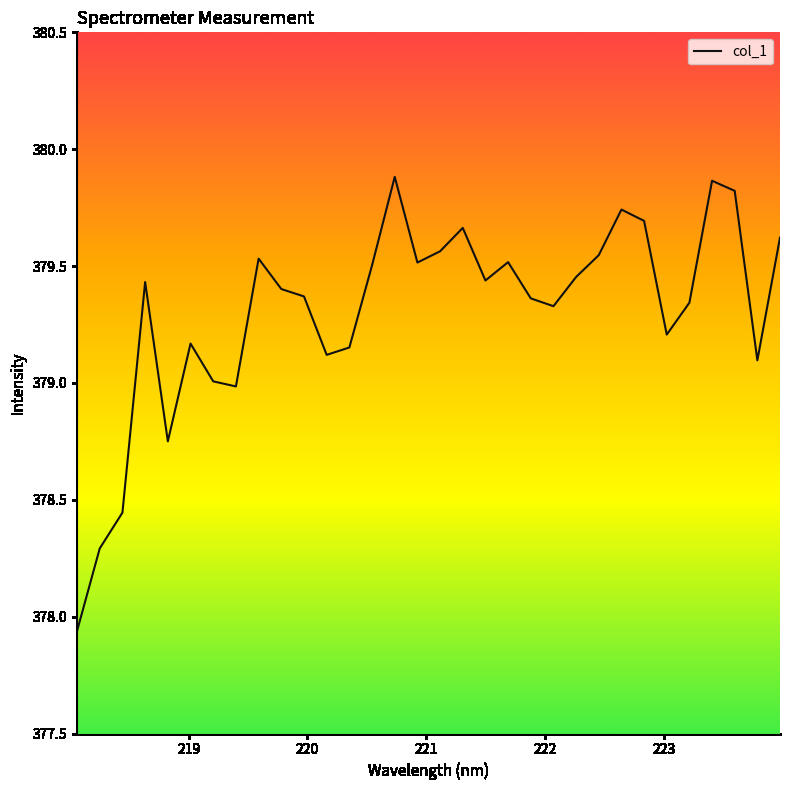

What is the difference between the maximum and minimum values?

1.9